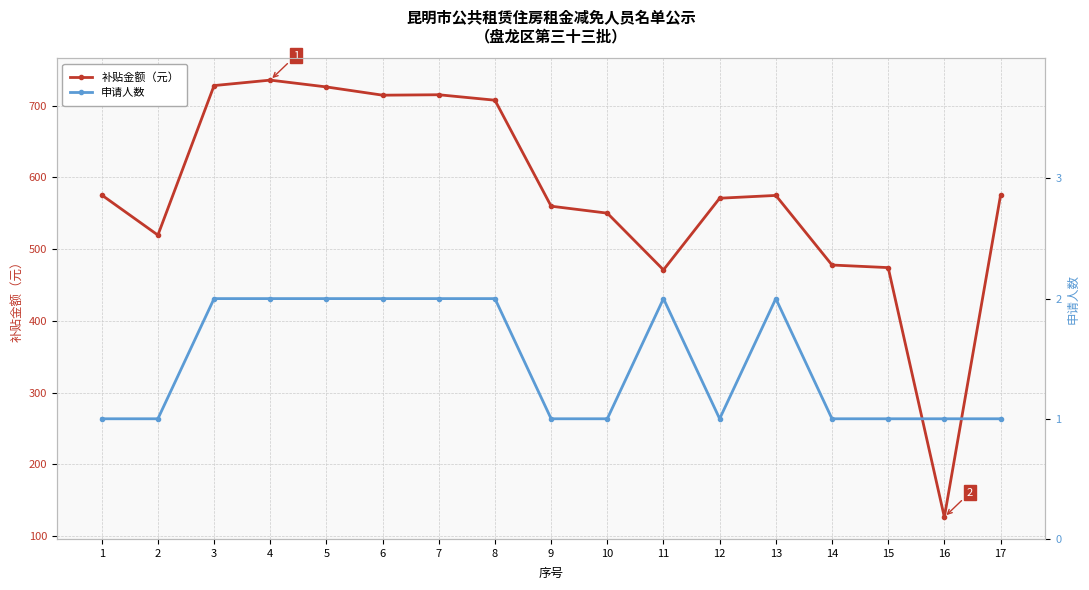

True or false: 申请人数 has a value of 1.0 at 1.

True